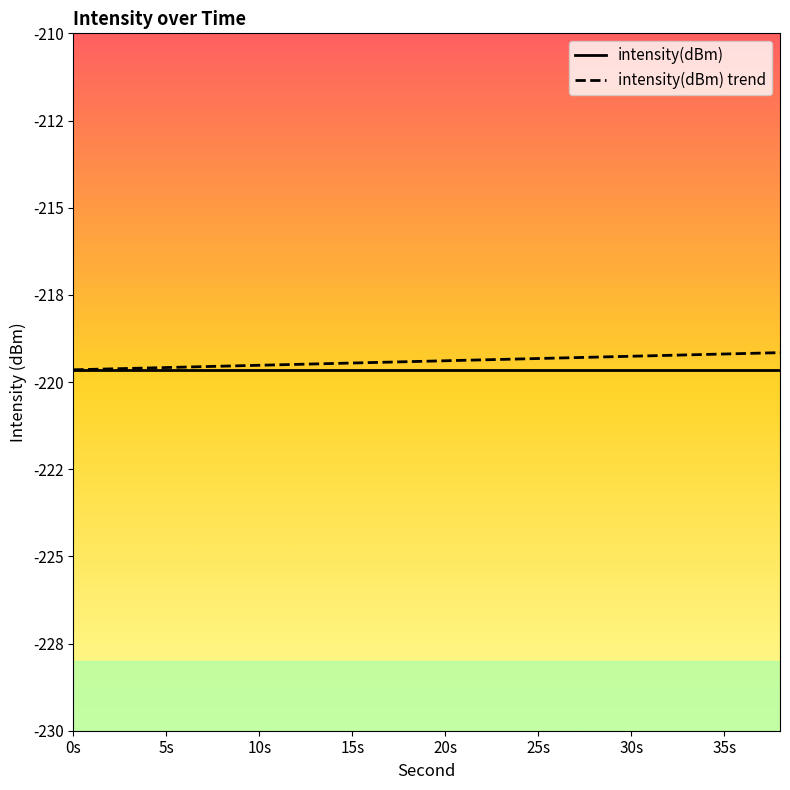

What is the highest value of the intensity(dBm) series?

-219.6